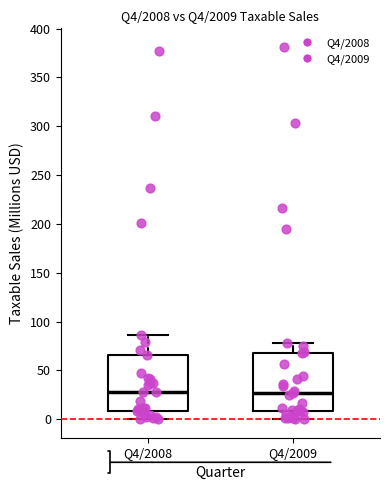

Where does the upper whisker of the box for Q4/2009 end on the y-axis? The values are not printed on the chart, so give them approximately, as read against the axis.

80